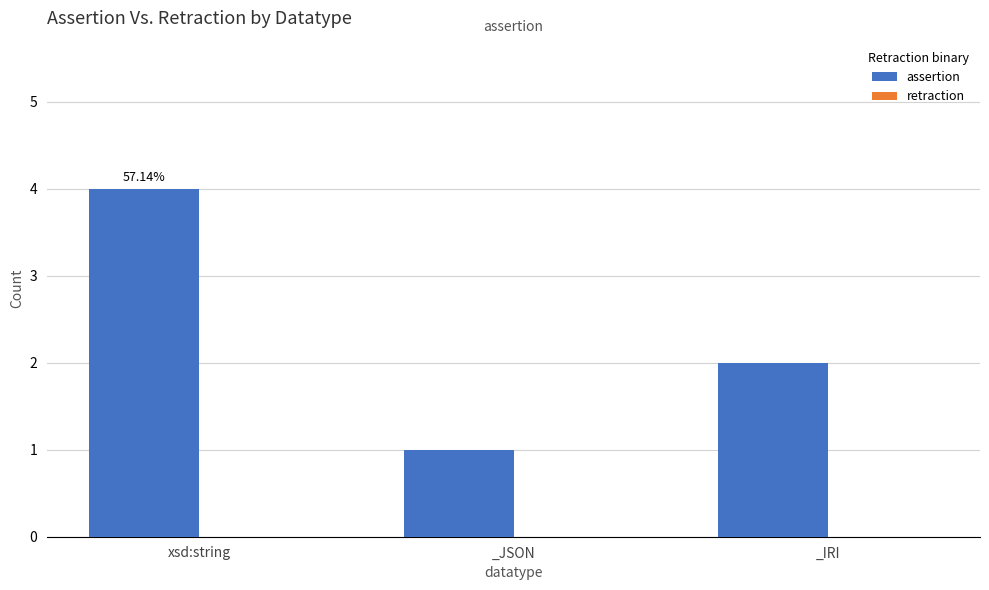

Which label corresponds to the smallest value in the chart?

_JSON